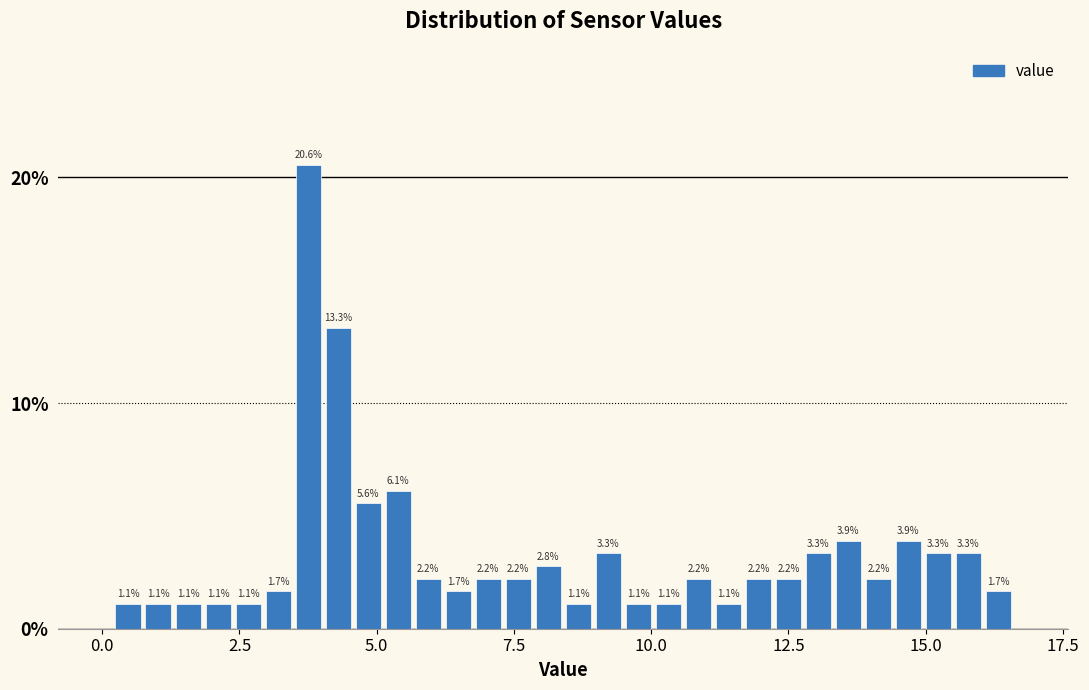

Around what value on the x-axis is the tallest bar? Give the approximate position of its centre, as read against the axis.

4.0